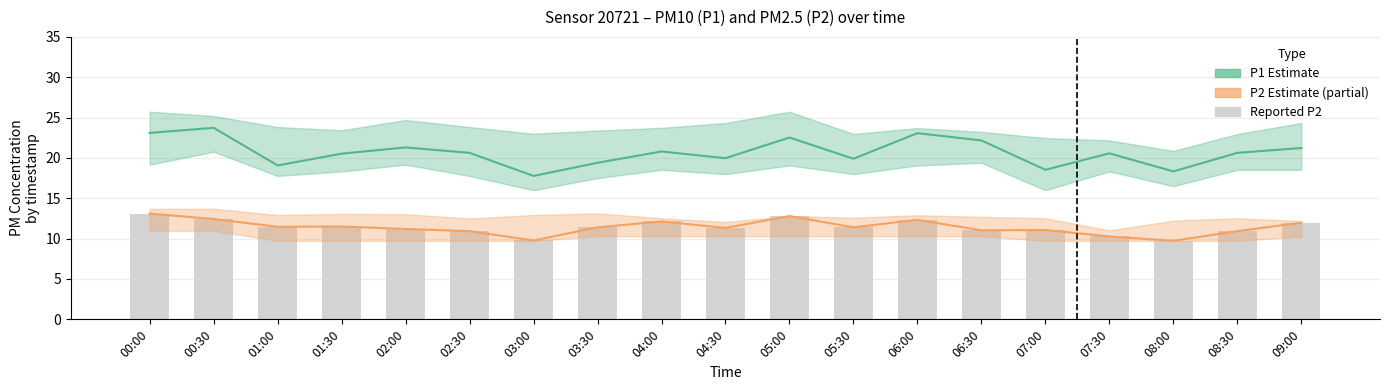

At which label does P2 (PM2.5) reach its minimum?

08:00